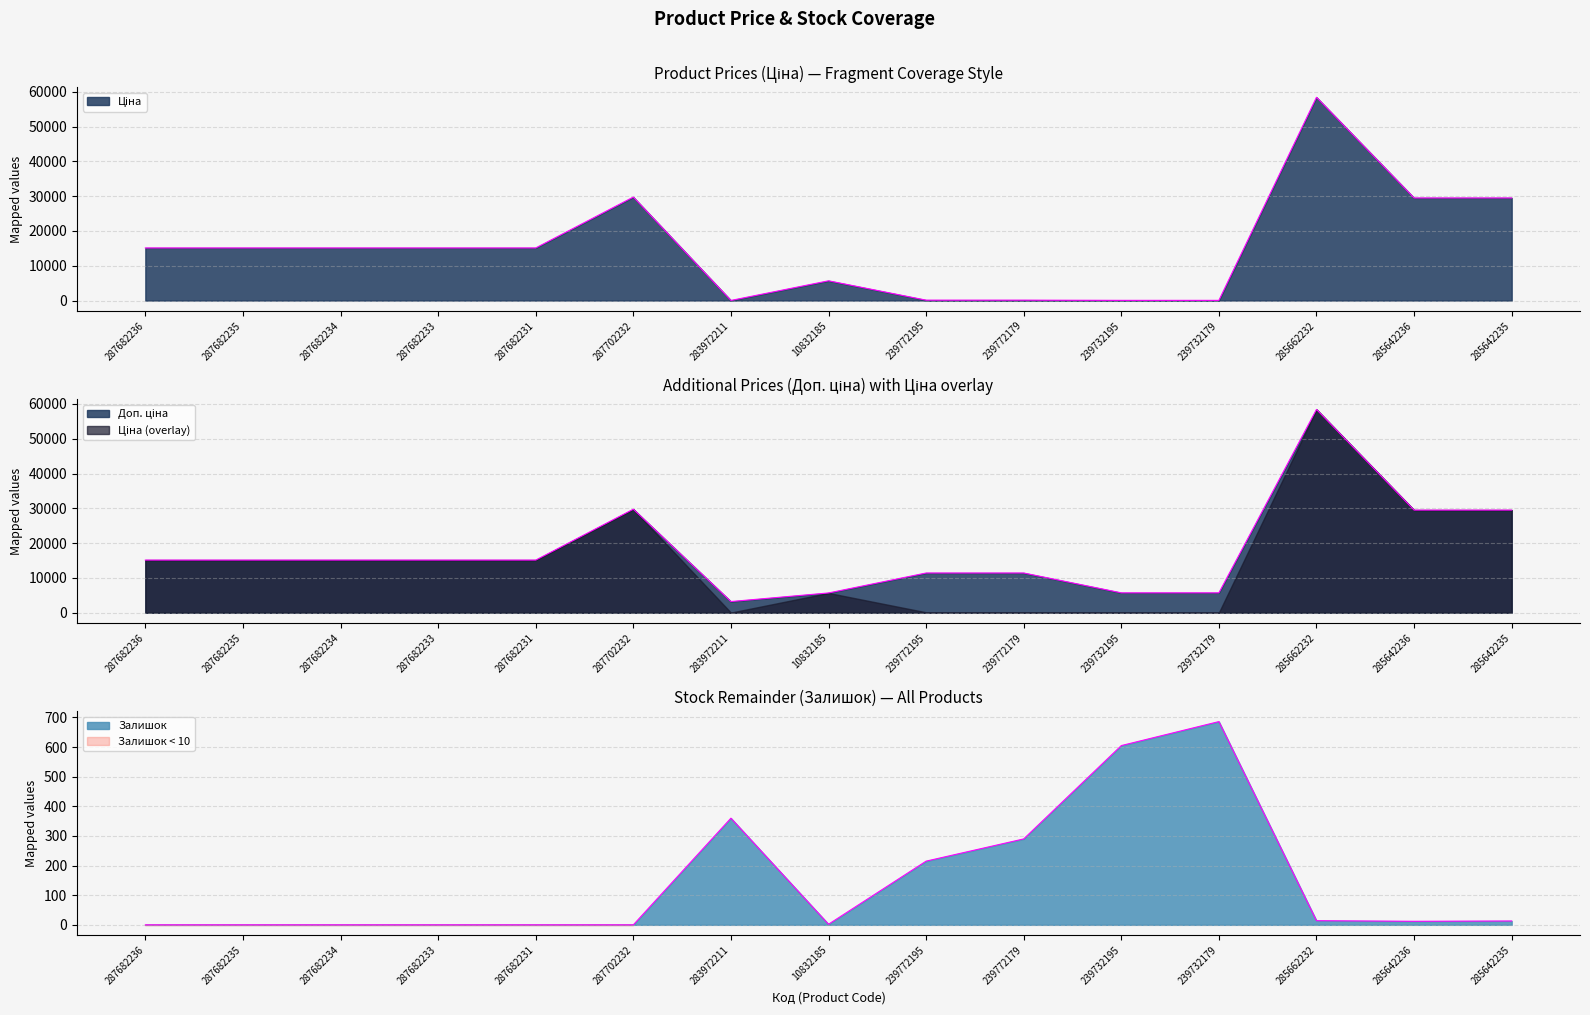

What is the label of the 9th point from the right?

283972211